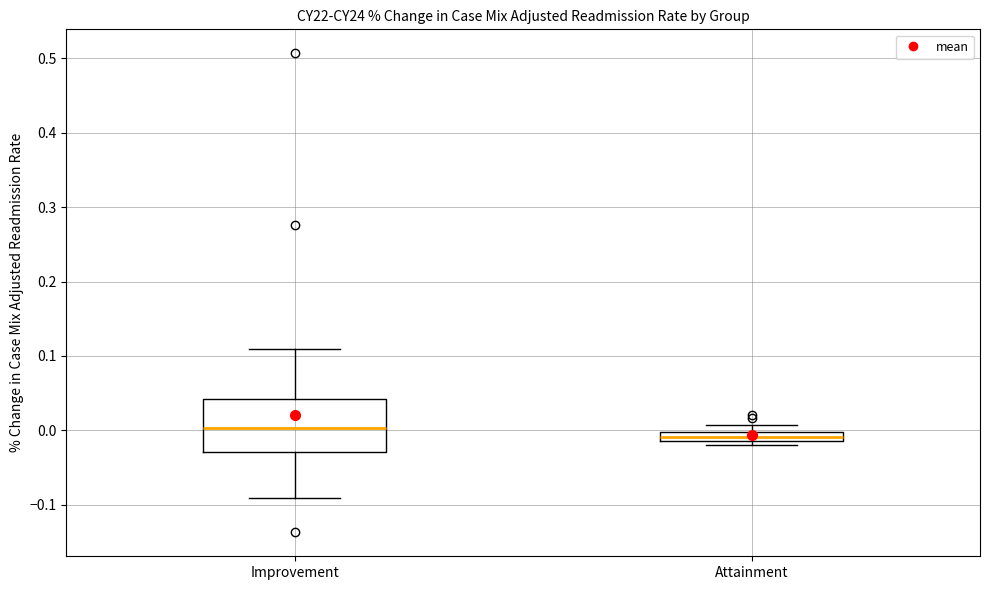

Which box's median line is the lowest?

Attainment